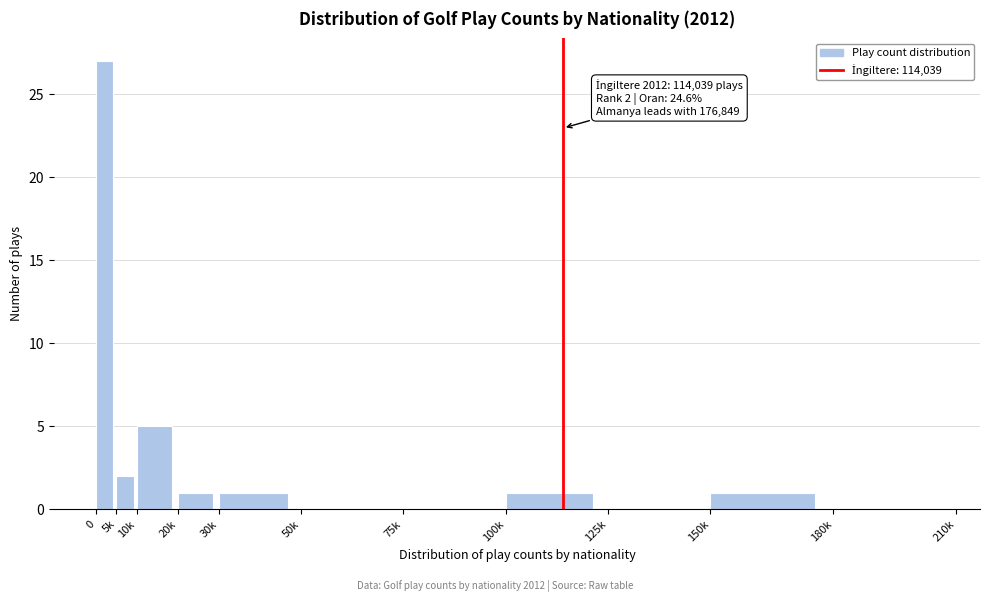

Reading left to right, extract all data points from this chart.

0=27	5k=2	10k=5	20k=1	30k=1	50k=0	75k=0	100k=1	125k=0	150k=1	180k=0